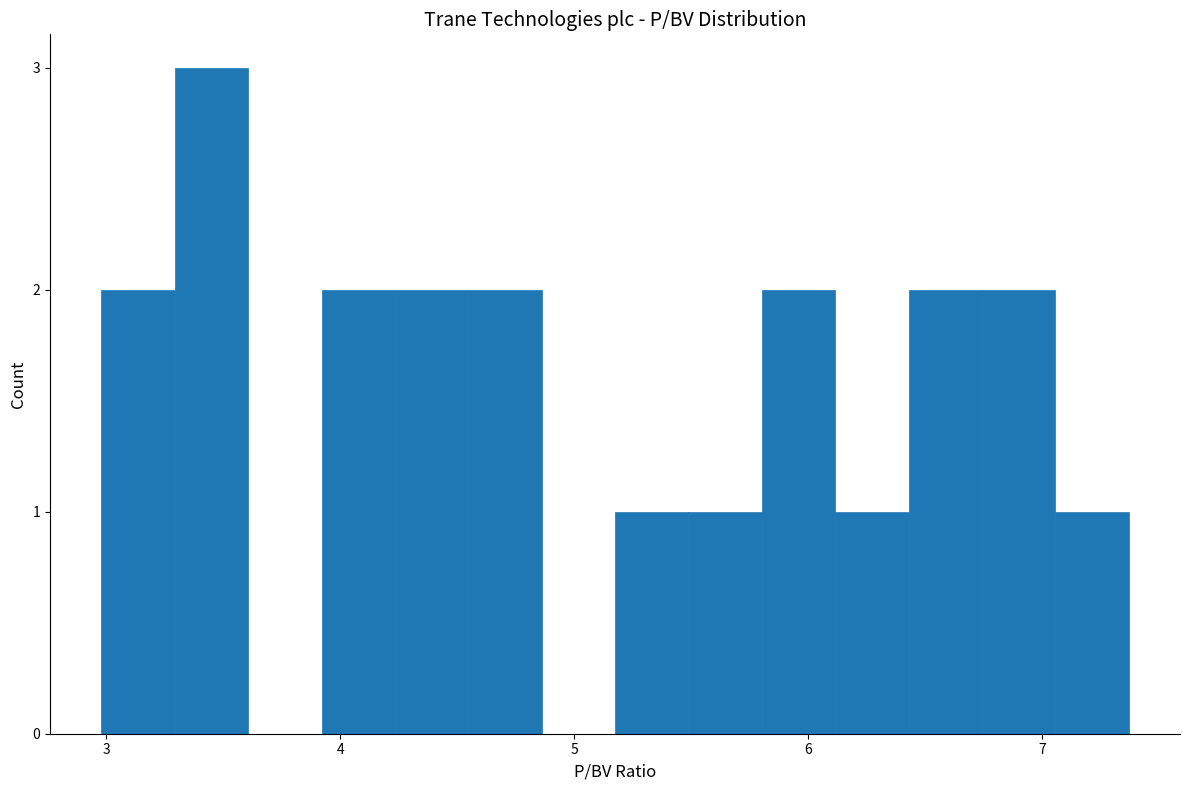

Read against the x-axis, roughly where is the centre of the tallest bar?

3.5